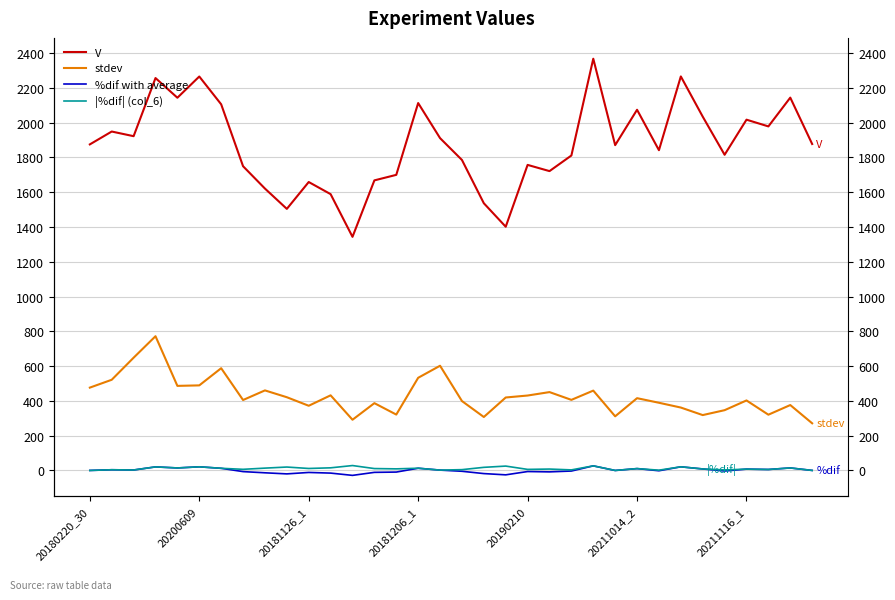

How many lines are shown in the chart?

4